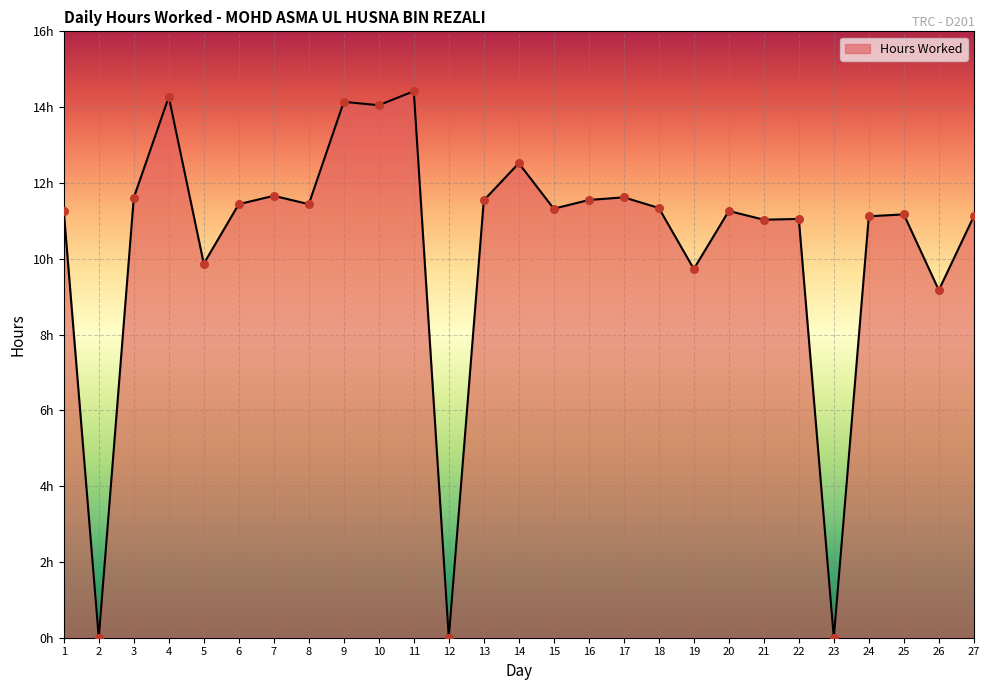

Which has a higher value, 27 or 19?

27